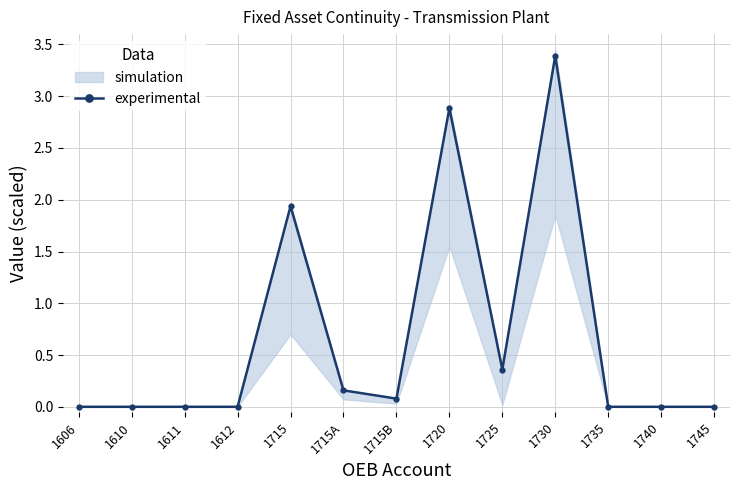

Reading right to left, list all the values displayed in this chart.

1745=0.0	1740=0.0	1735=0.0	1730=3.4	1725=0.4	1720=2.9	1715B=0.1	1715A=0.2	1715=1.9	1612=0.0	1611=0.0	1610=0.0	1606=0.0